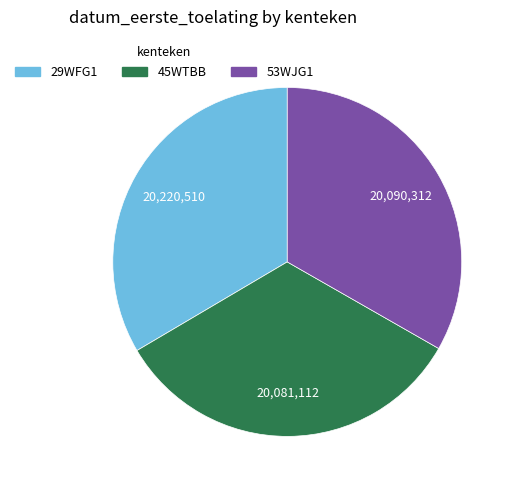

True or false: 45WTBB accounts for 33% of the total.

True